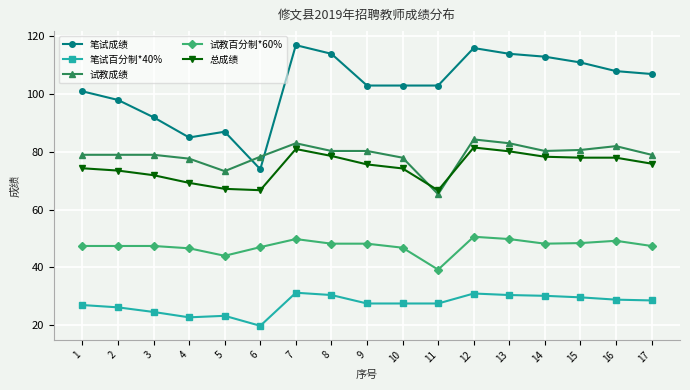

True or false: 笔试百分制*40% and 试教成绩 cross at least once.

False